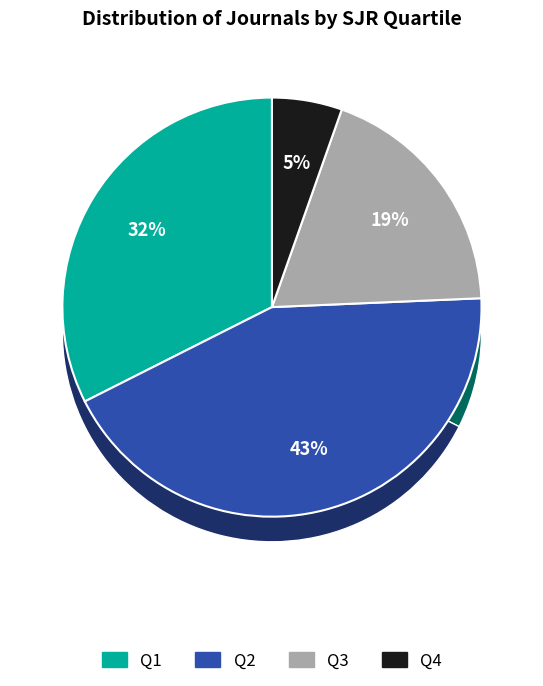

Which category has the smallest portion of the pie?

Q4